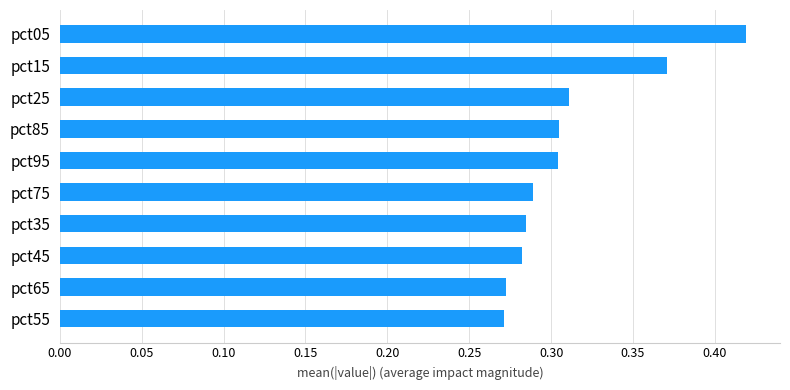

Count the values in the range 0 to 1.

10